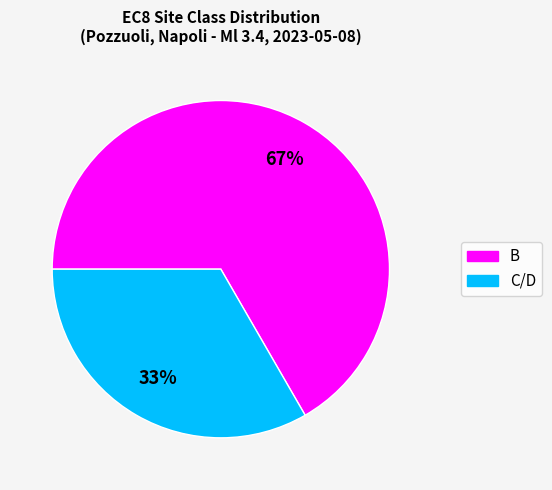

How many slices are in this pie chart?

2